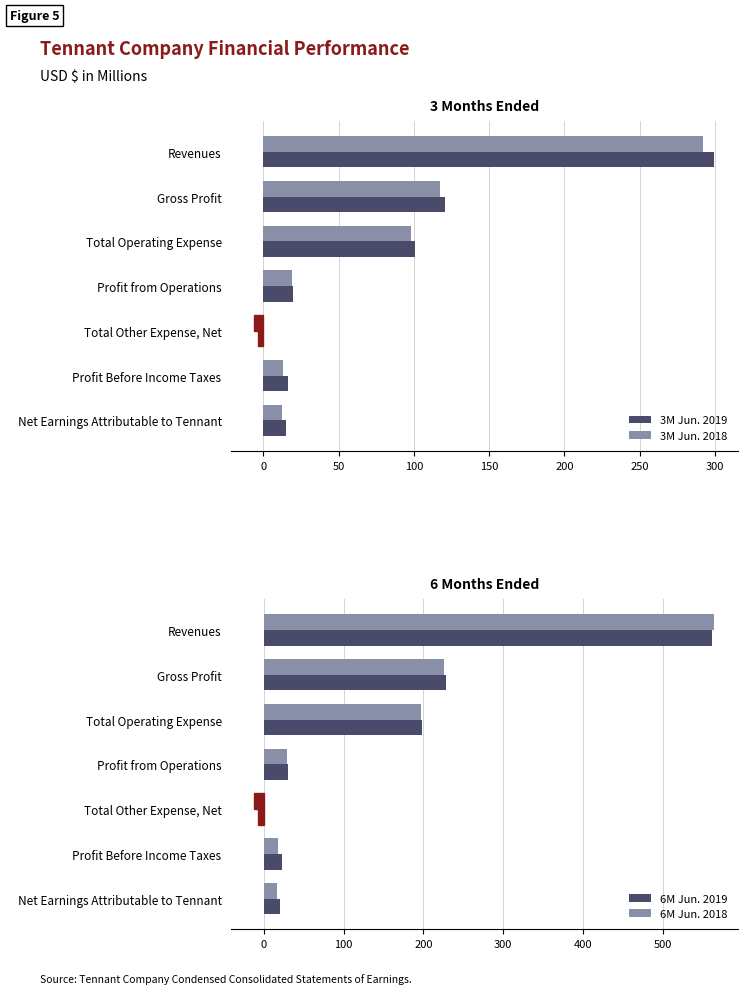

Rank the series at Profit from Operations from highest to lowest value.

6M Jun. 2019, 6M Jun. 2018, 3M Jun. 2019, 3M Jun. 2018